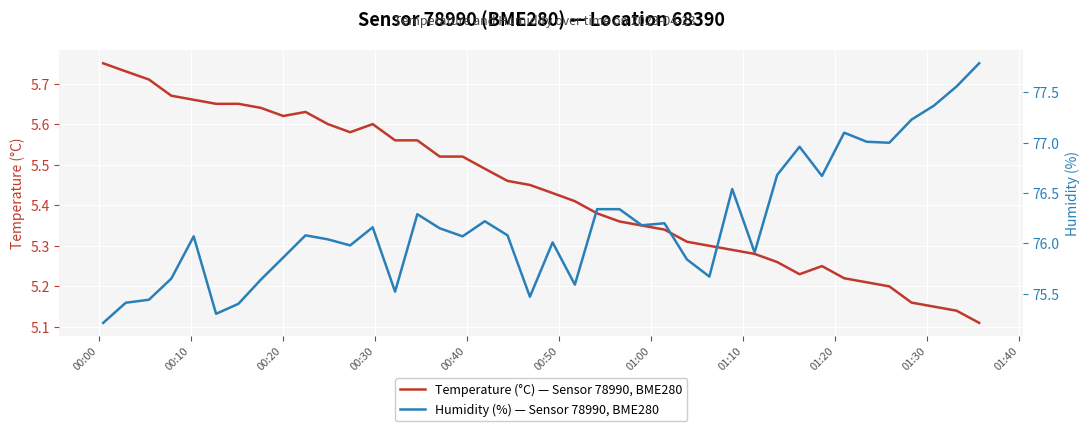

Which series has the largest total across all categories?

Humidity (%) — Sensor 78990, BME280